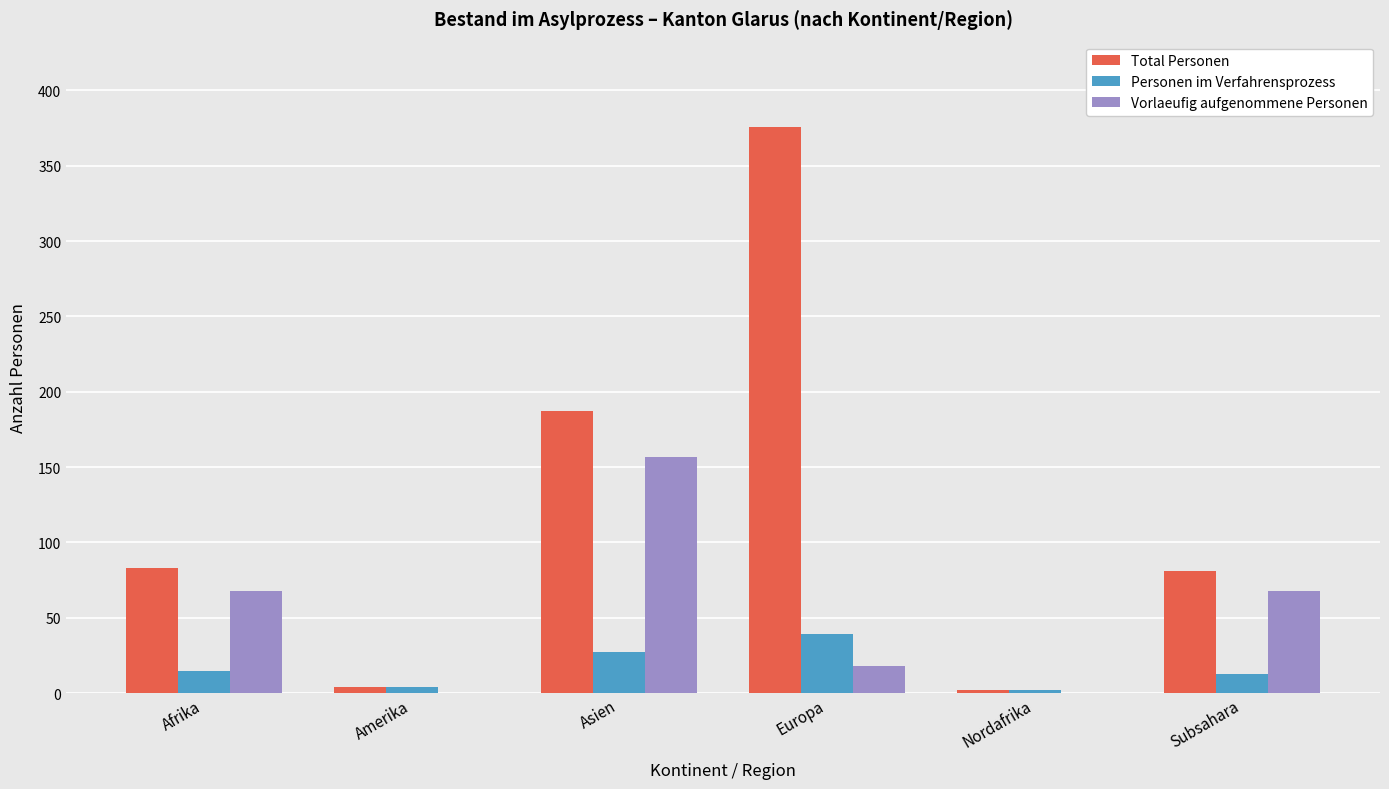

Which series has the widest spread of values?

Total Personen